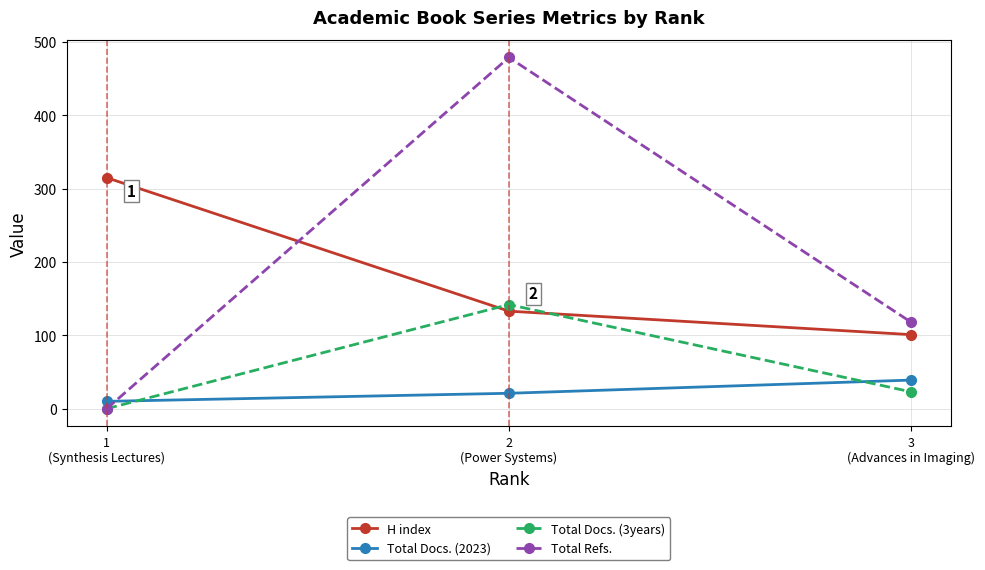

Which series has the largest range (max minus min)?

Total Refs.